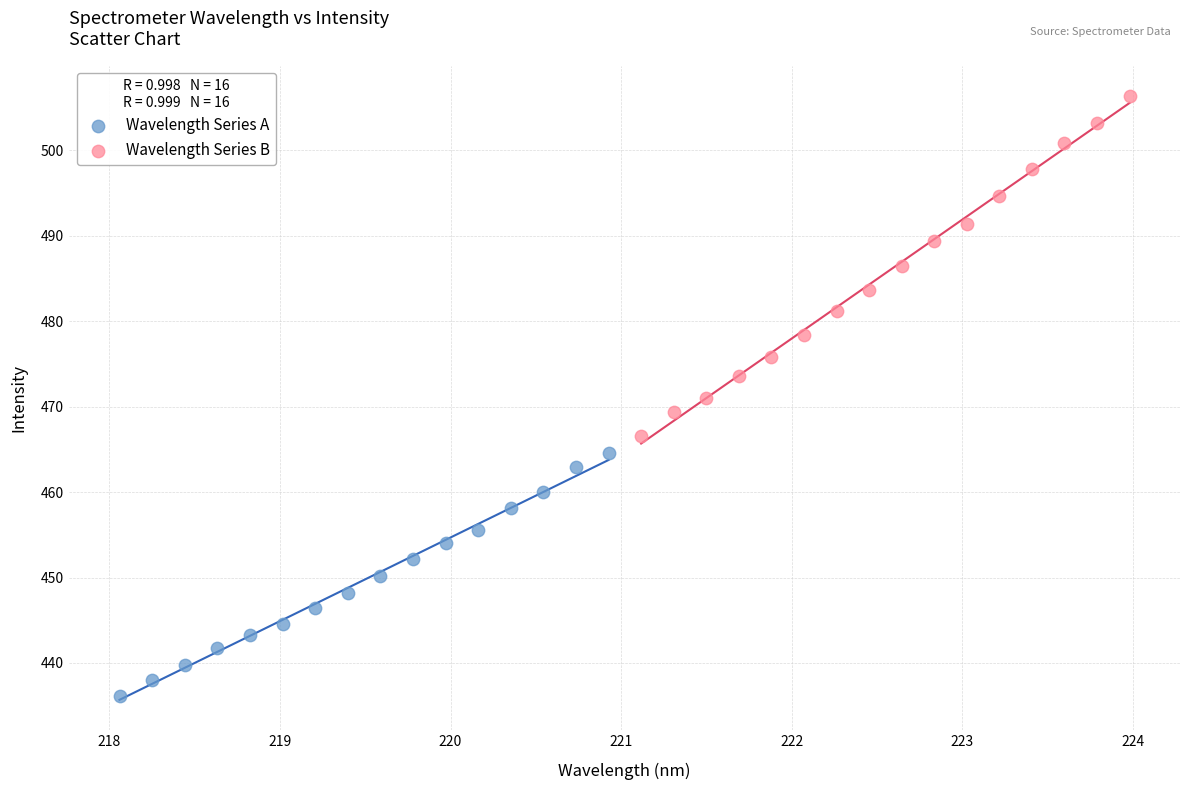

Which series has the largest Y range (max minus min)?

Wavelength Series B